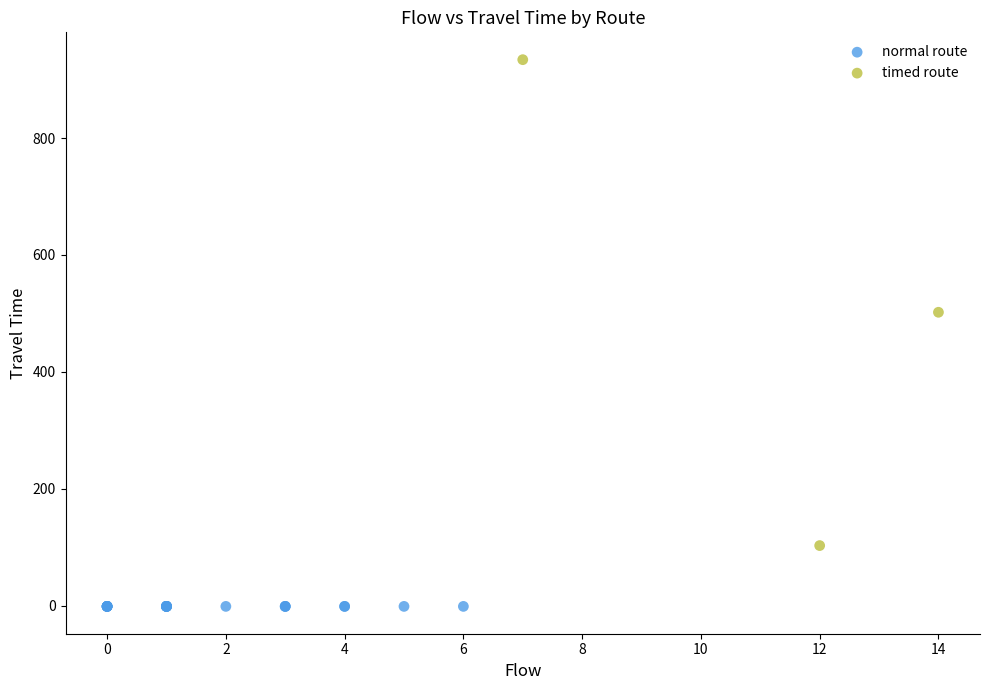

Which series reaches the minimum Y coordinate?

normal route